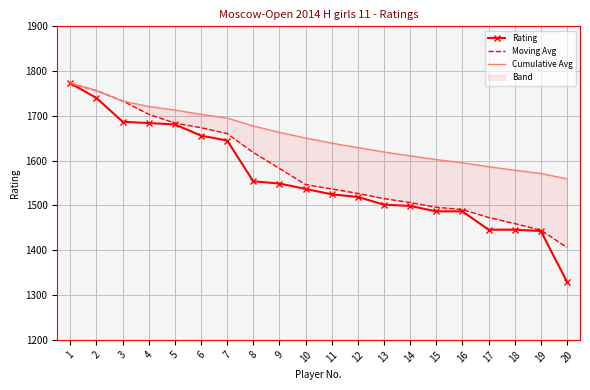

Where does the Cumulative Avg series first go above 1650?

1